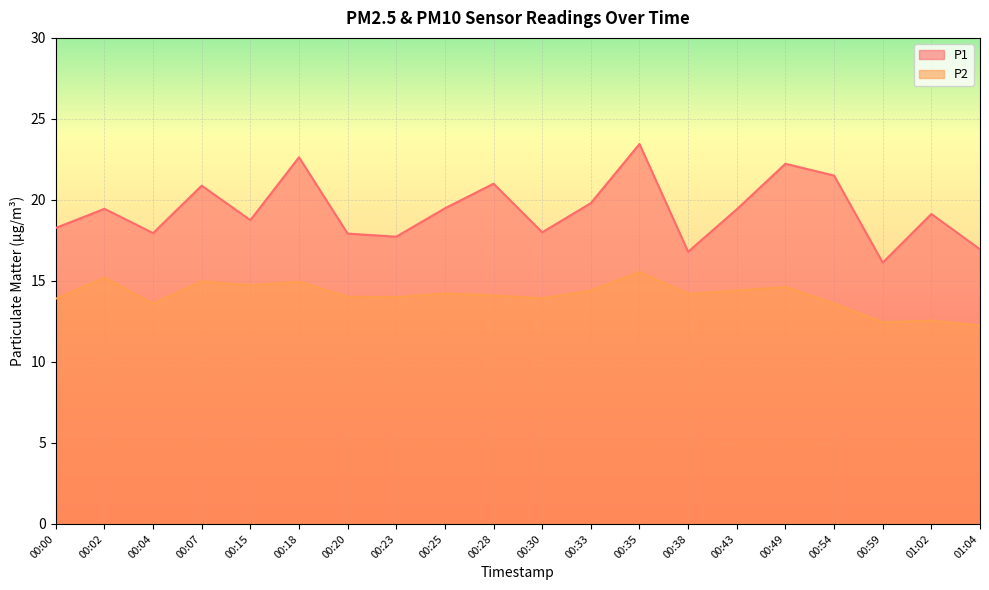

Which series changed the most between 00:04 and 00:35?

P1